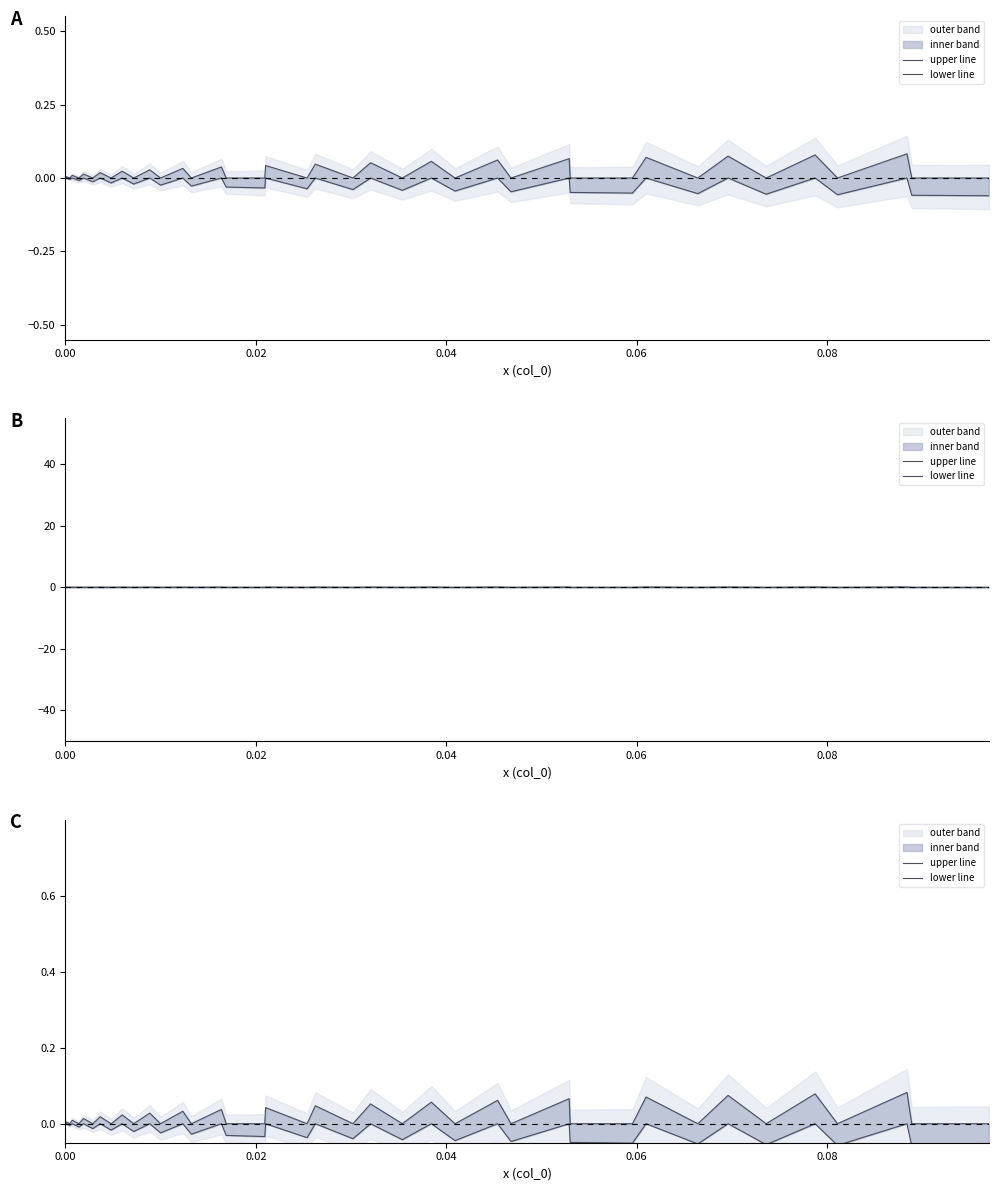

True or false: lower line and upper line cross at least once.

False